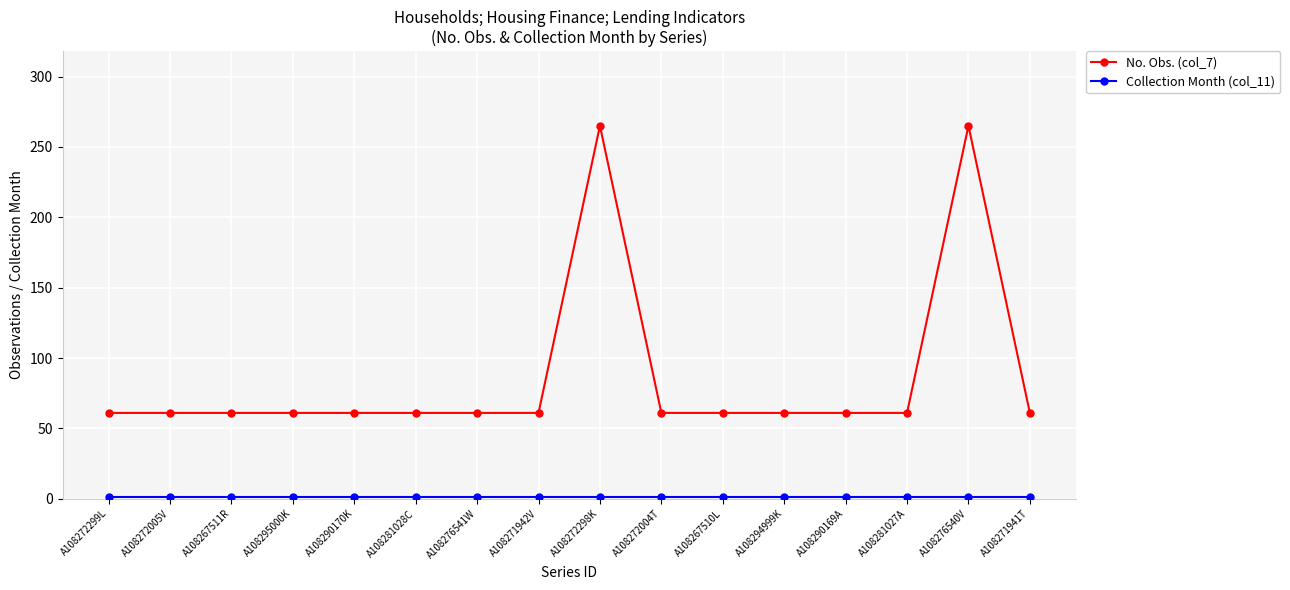

The No. Obs. (col_7) series shows 13 at A108294999K. True or false?

False